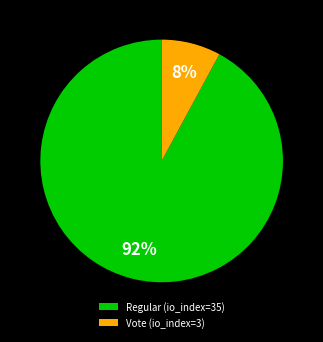

Rank the categories by value from lowest to highest.

Vote (io_index=3), Regular (io_index=35)